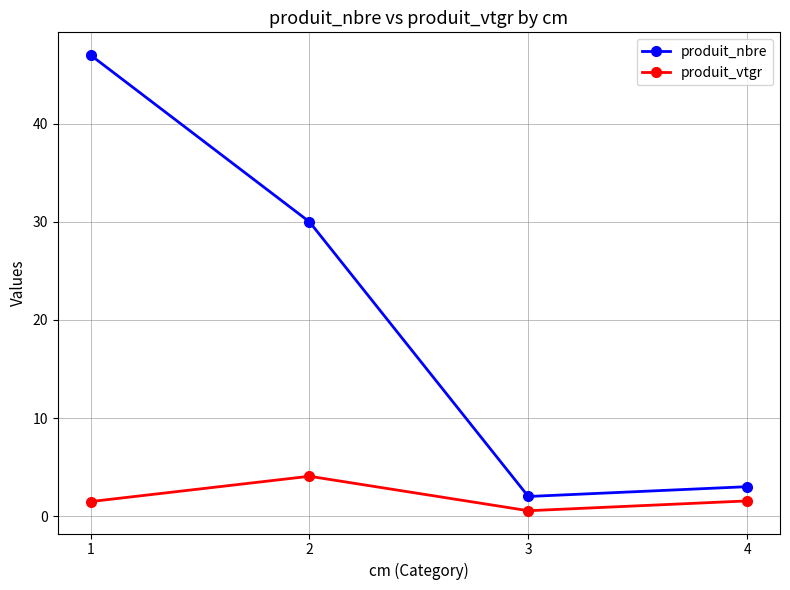

At which category does the chart reach its peak across all series?

1